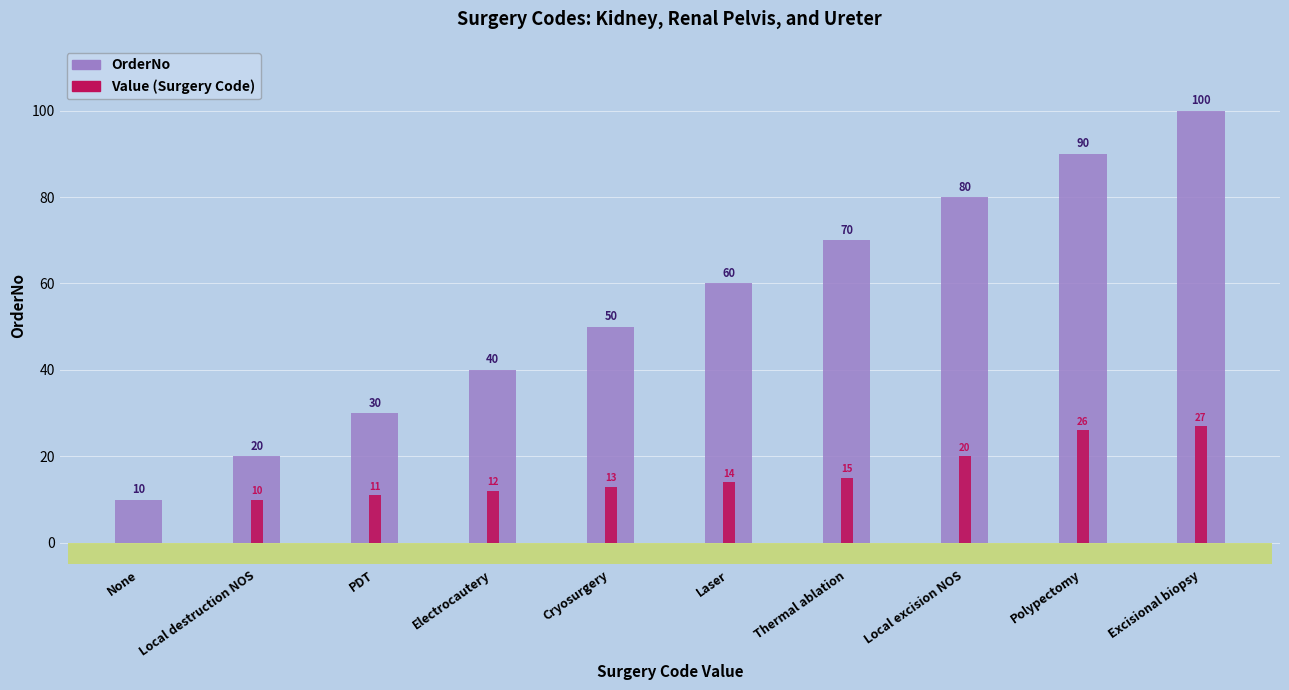

What is the spread (max minus min) of values at Electrocautery?

28